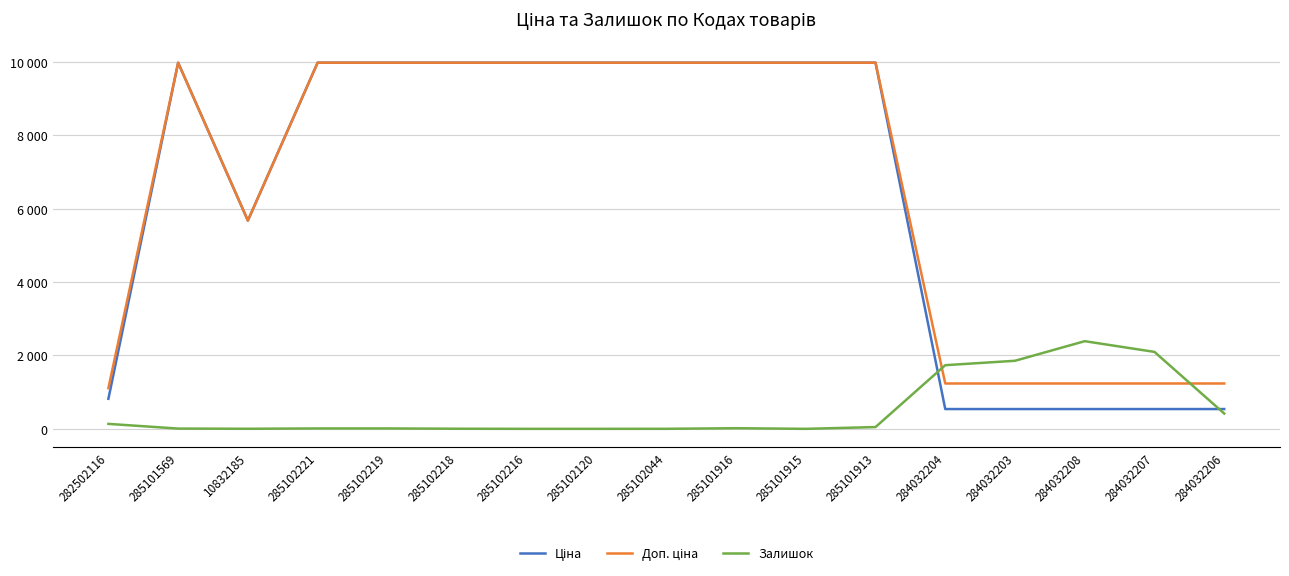

Does the chart display data point markers on the line(s)?

No